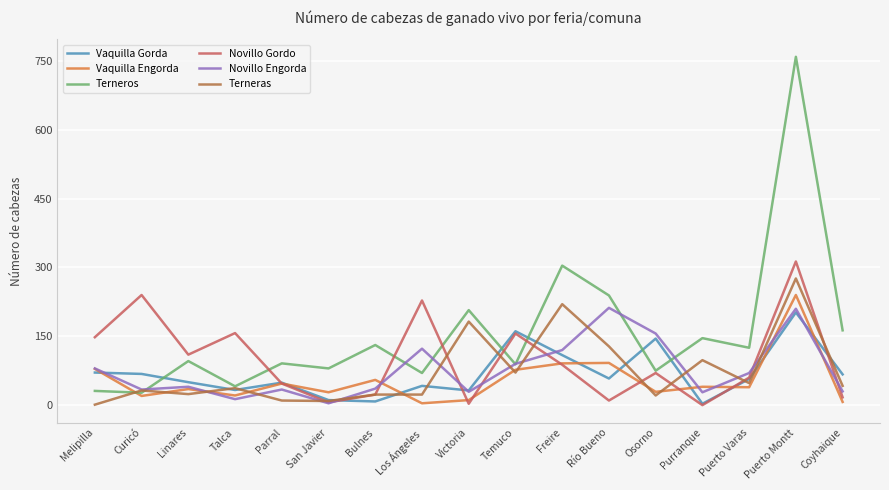

What position from the right is Parral?

13